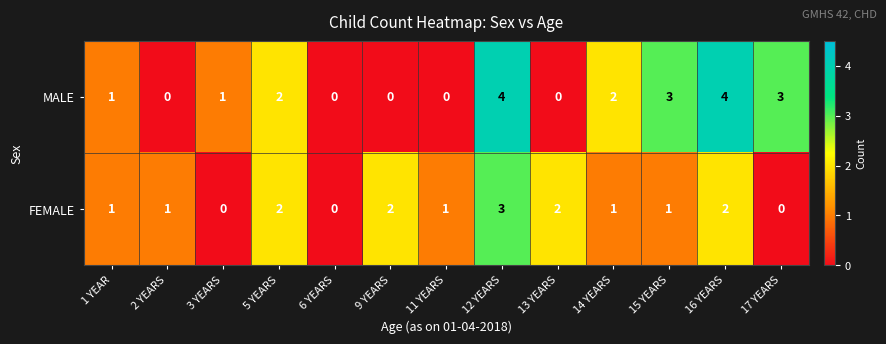

How many FEMALE values are between 1 and 2?

9